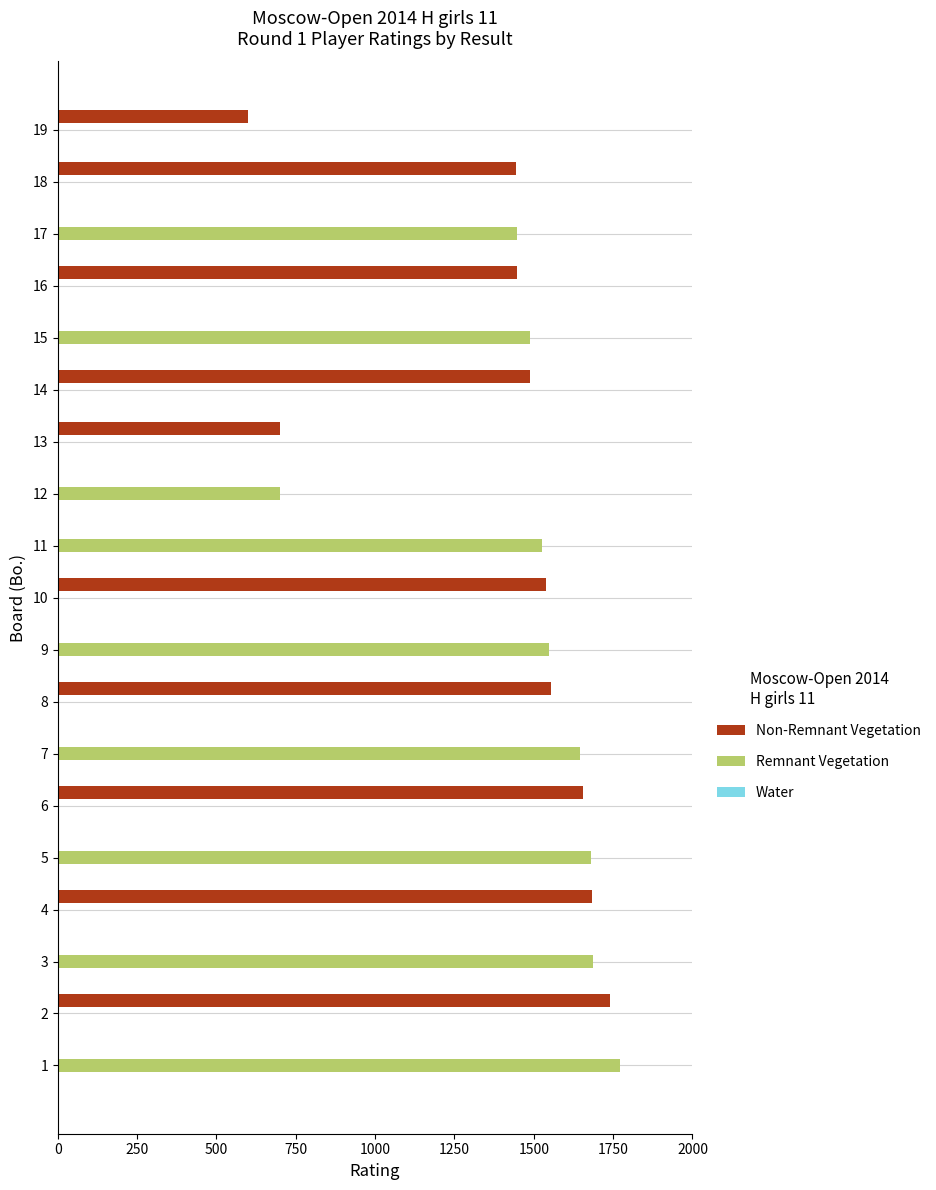

What is the maximum value shown in the chart?

1773